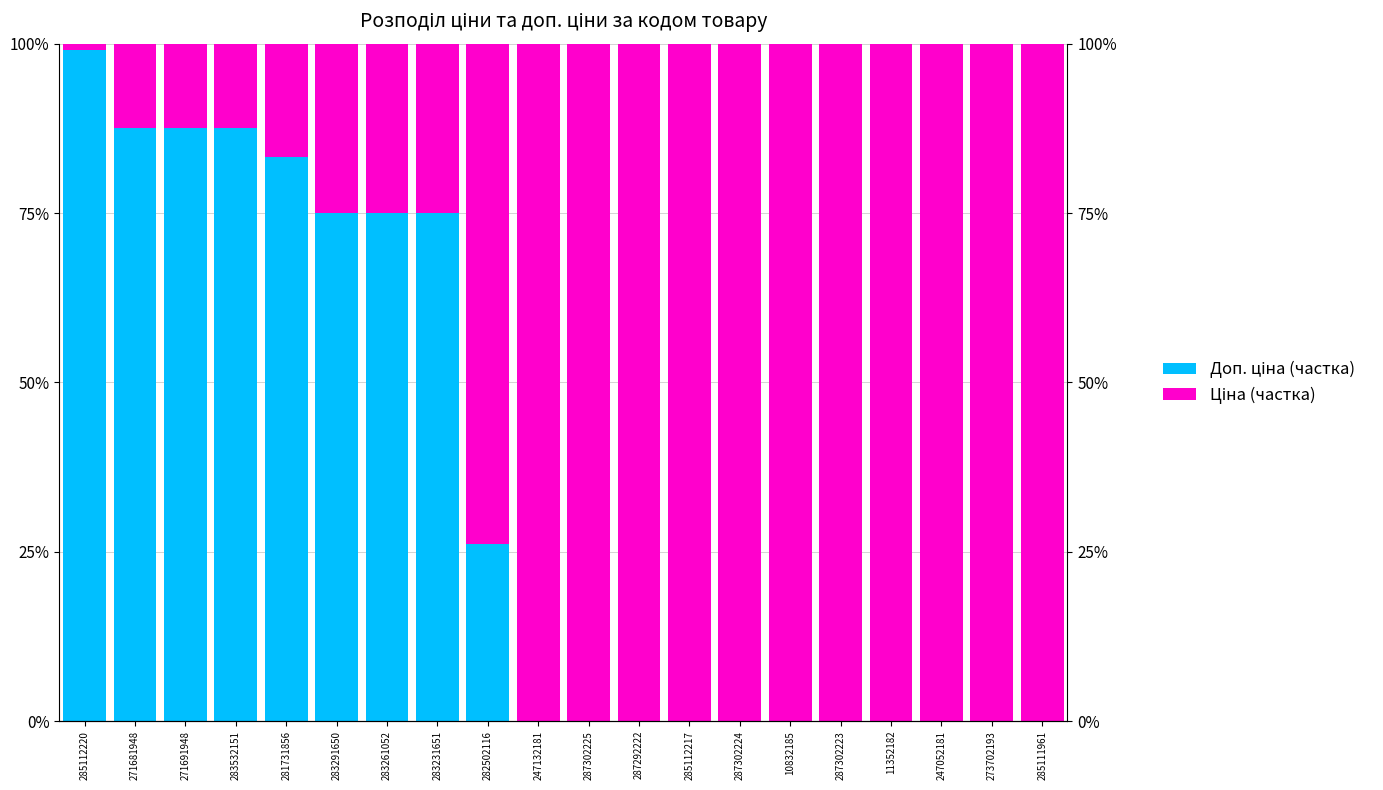

List the labels in order of Ціна (частка) value, largest first.

247132181, 287302225, 287292222, 285112217, 287302224, 10832185, 287302223, 11352182, 247052181, 273702193, 285111961, 282502116, 283291650, 283261052, 283231651, 281731856, 271681948, 271691948, 283532151, 285112220